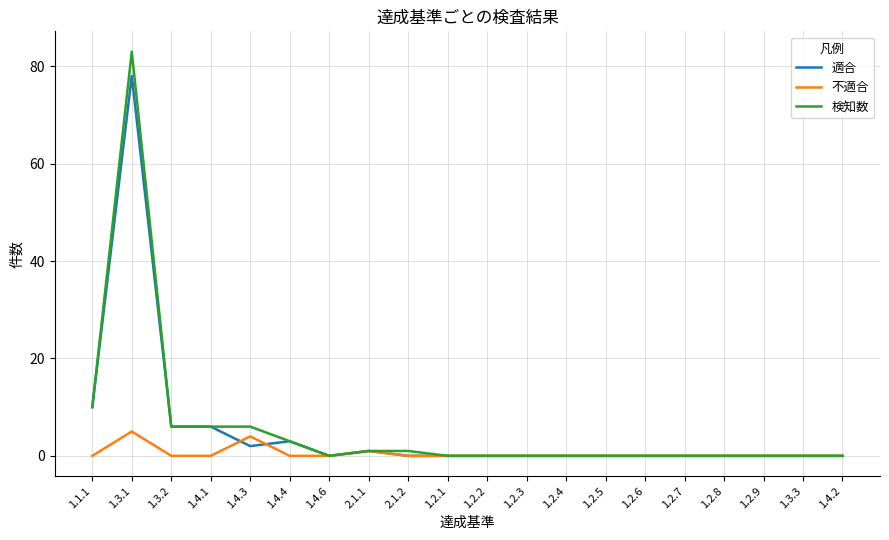

What is the sum of all 検知数 values?

116